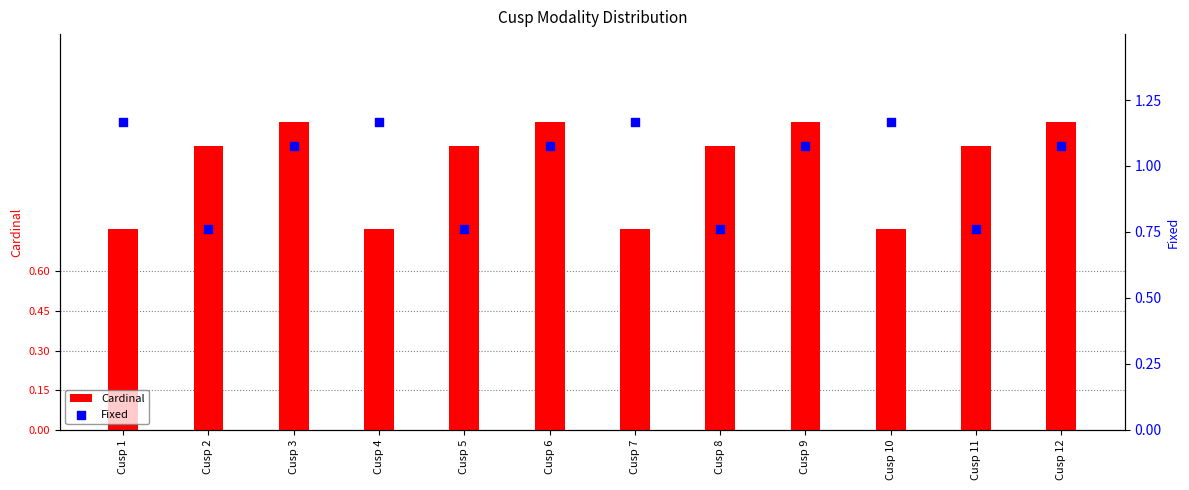

Is the value of Fixed at Cusp 7 greater than the value of Cardinal at Cusp 1?

Yes